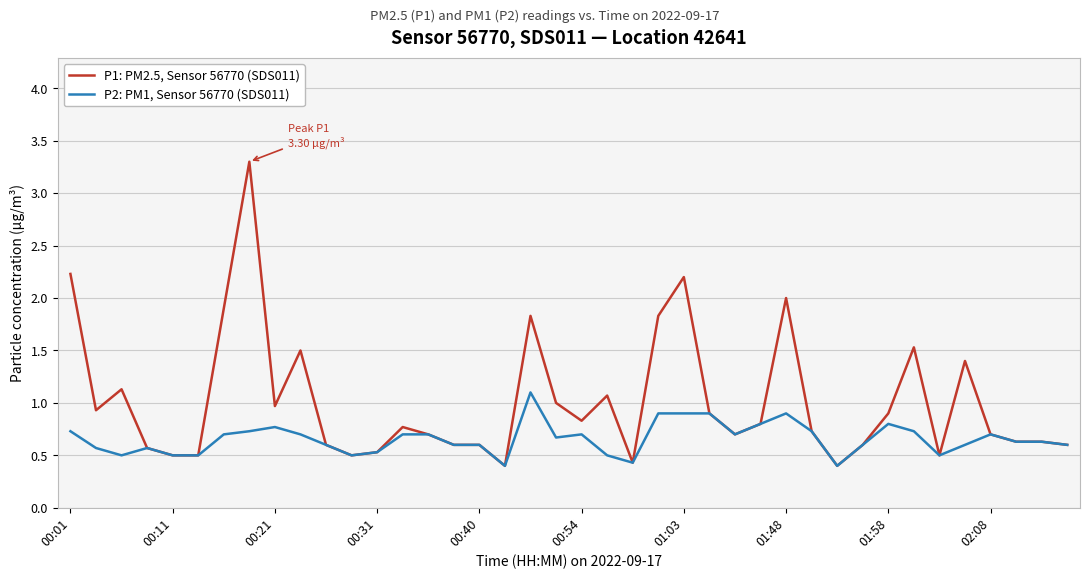

Which series has the largest total across all categories?

P1: PM2.5, Sensor 56770 (SDS011)